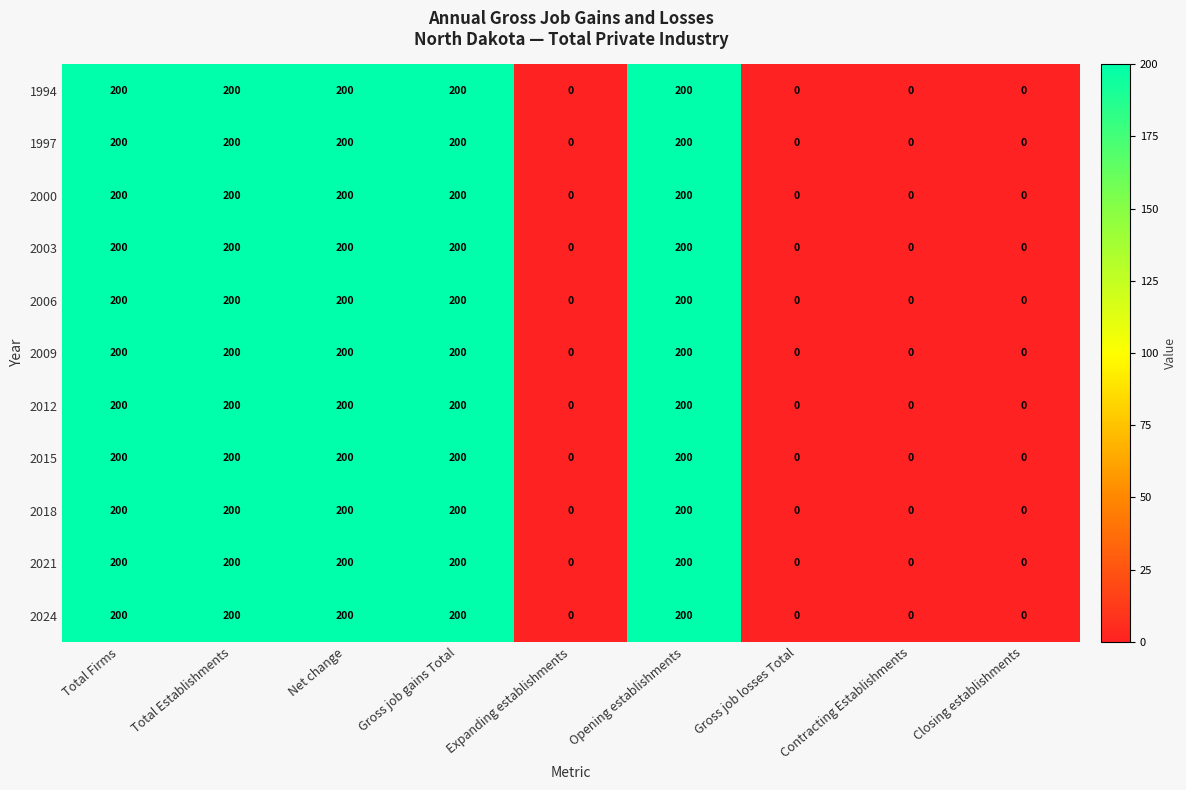

What is the highest value of the 2012 series?

200